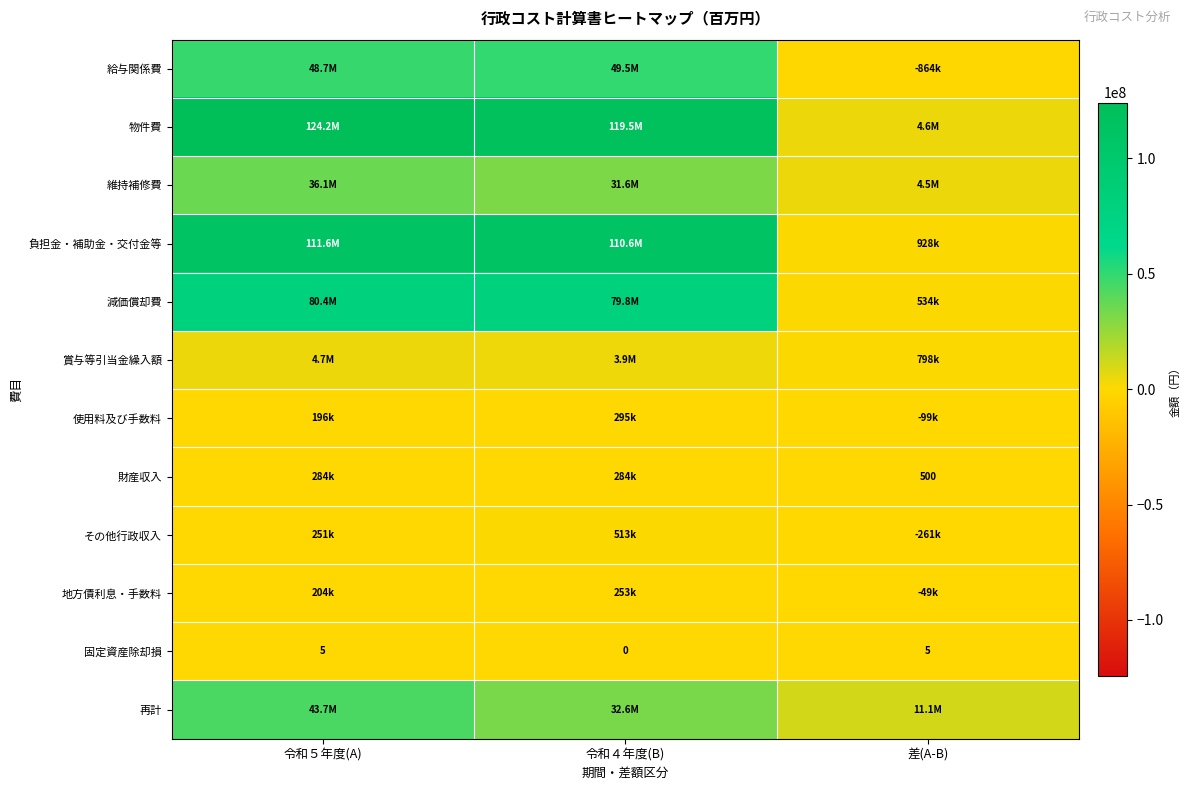

At which label is 固定資産除却損 closest to 2?

令和４年度(B)